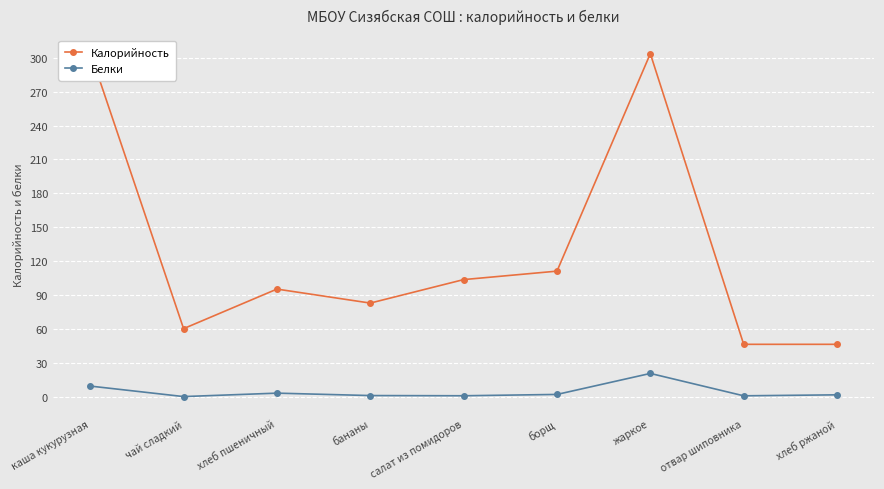

The Белки series shows 1.9 at борщ. True or false?

True